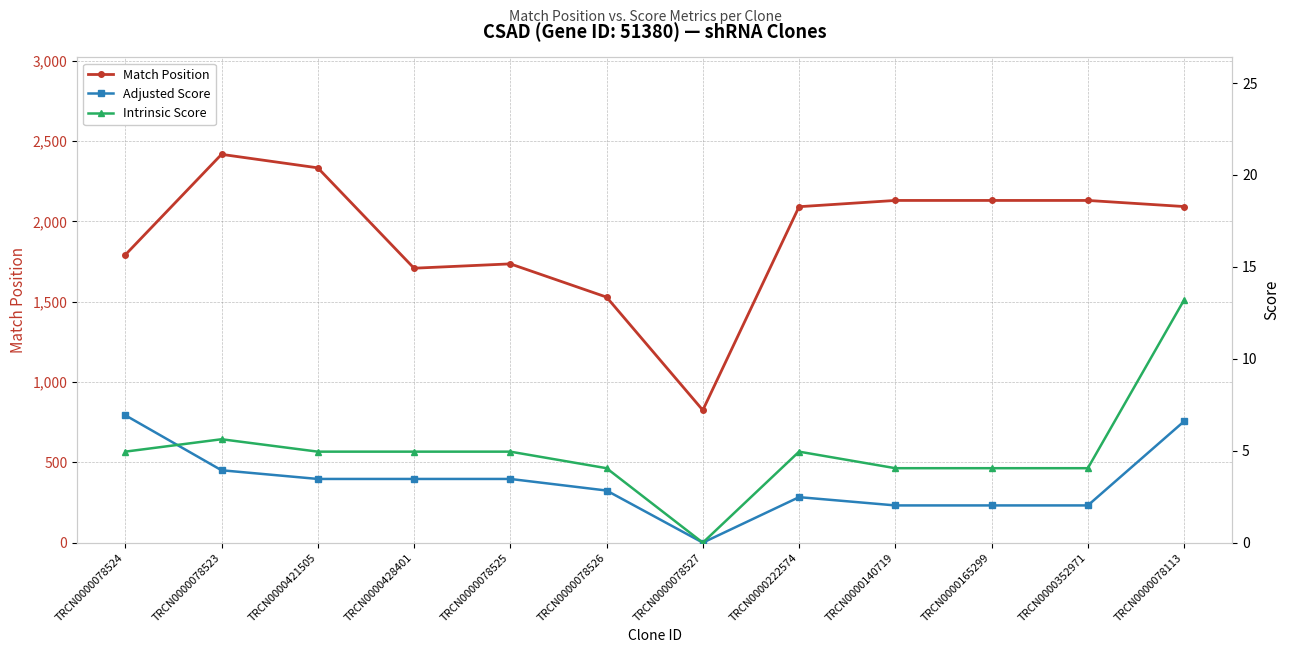

How many lines are shown in the chart?

3